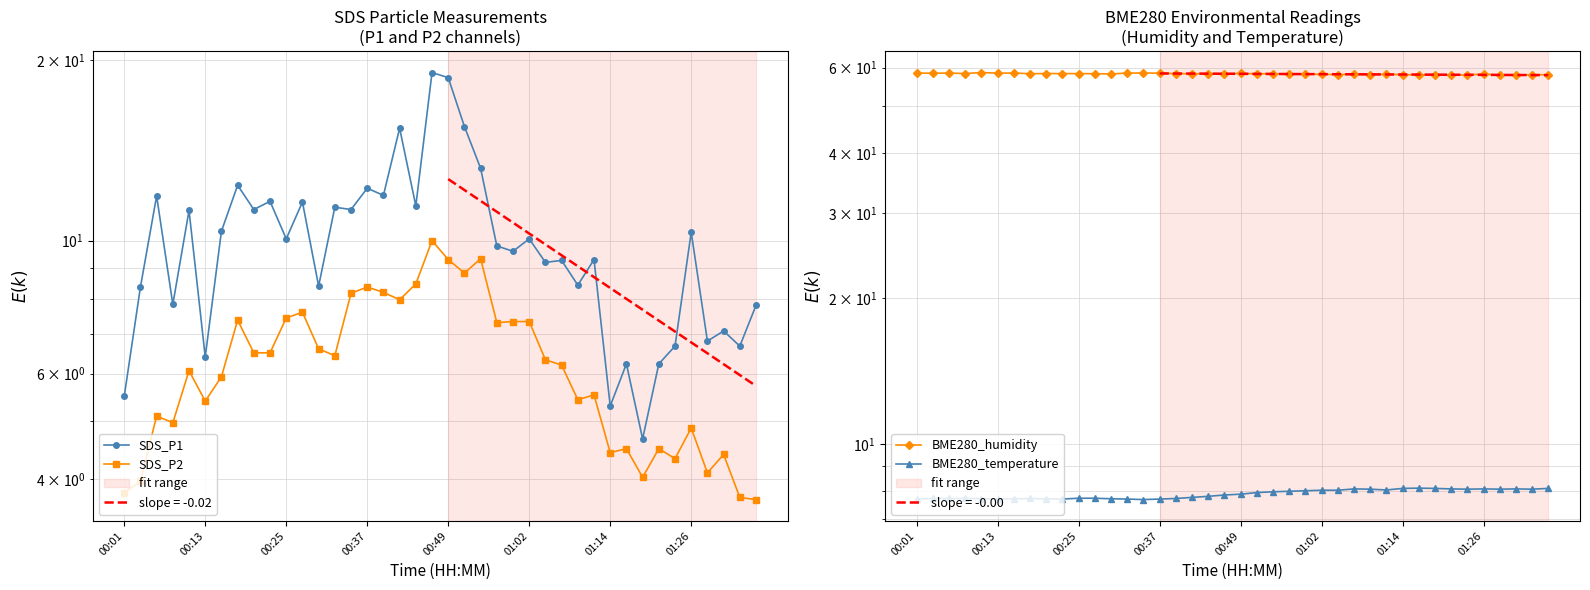

What is the difference between the maximum and minimum values in the BME280_humidity series?

0.8